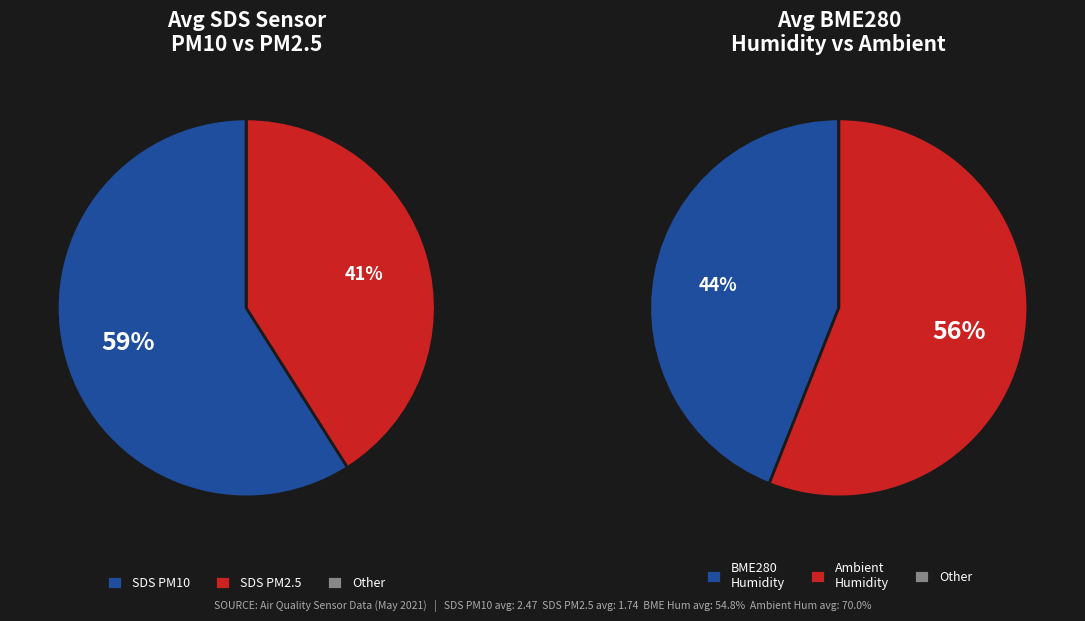

True or false: Humidity_mean accounts for 45% of the total.

False